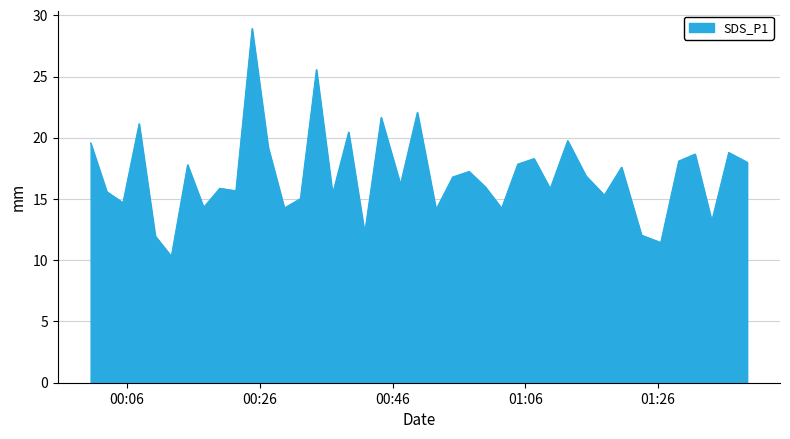

What is the average value?

17.0